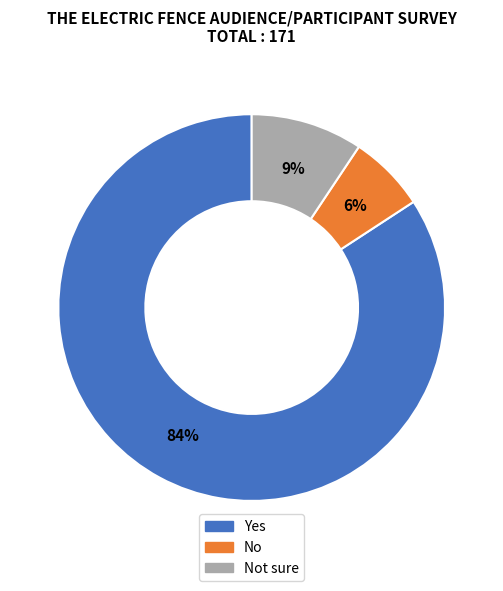

Is there any slice that represents more than half of the pie?

Yes